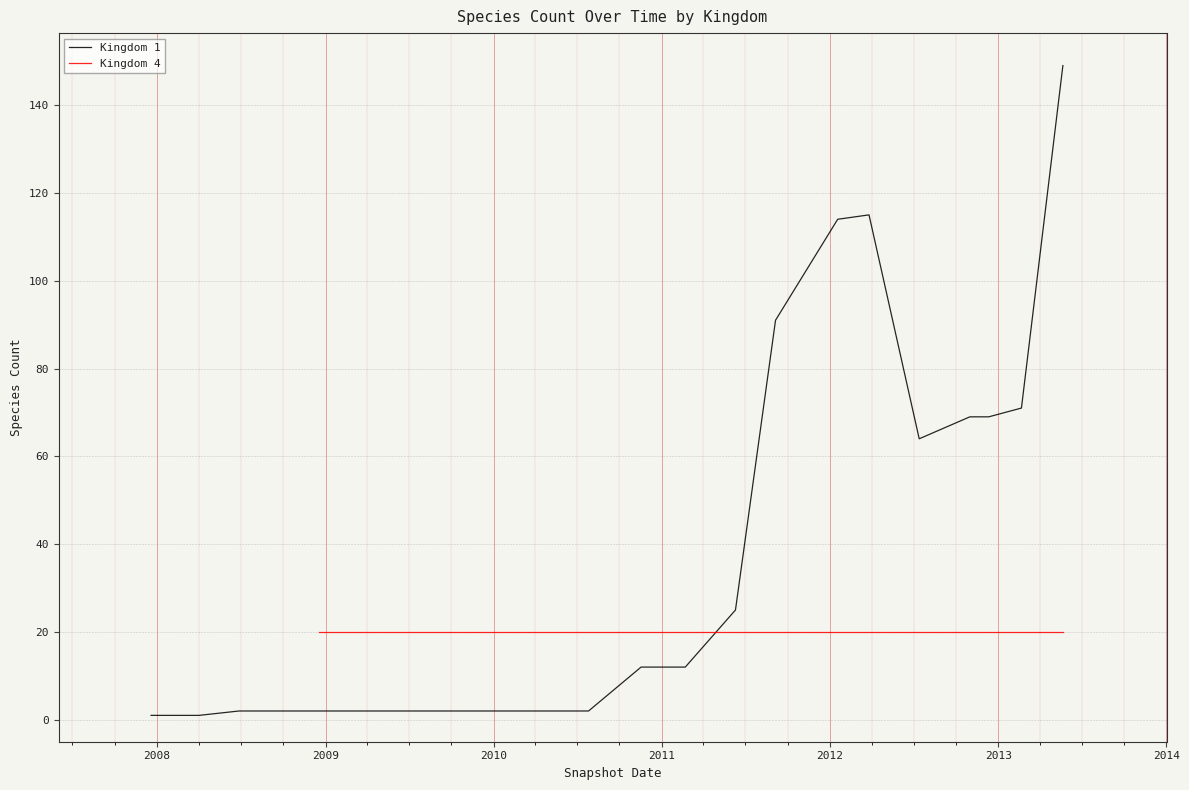

How many categories are shown in the chart?

22